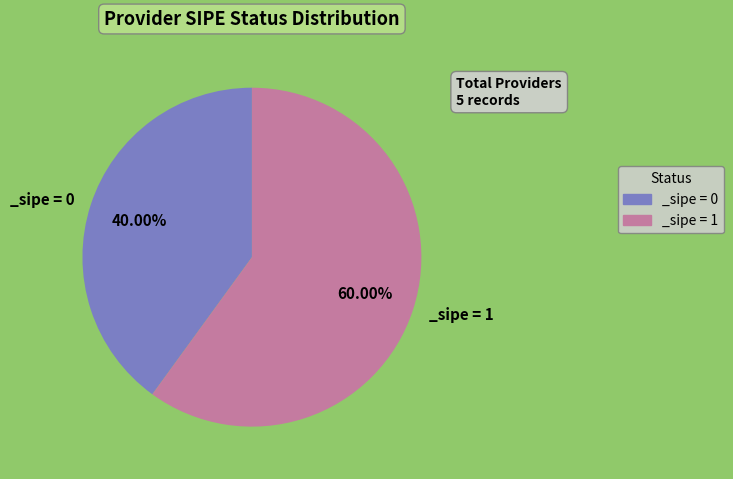

What is the majority slice?

_sipe = 1